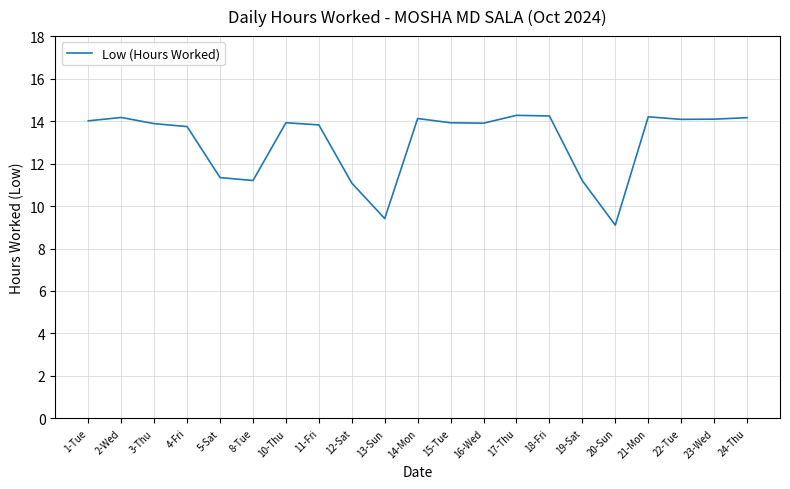

How many categories are shown in the chart?

21